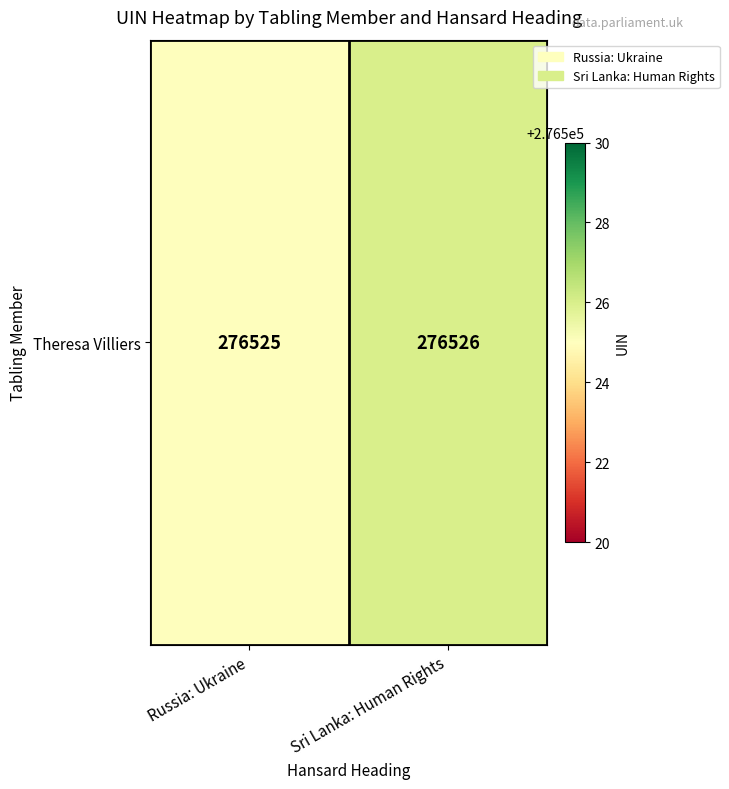

Approximately how many times larger is the value at Russia: Ukraine compared to Sri Lanka: Human Rights?

1.0